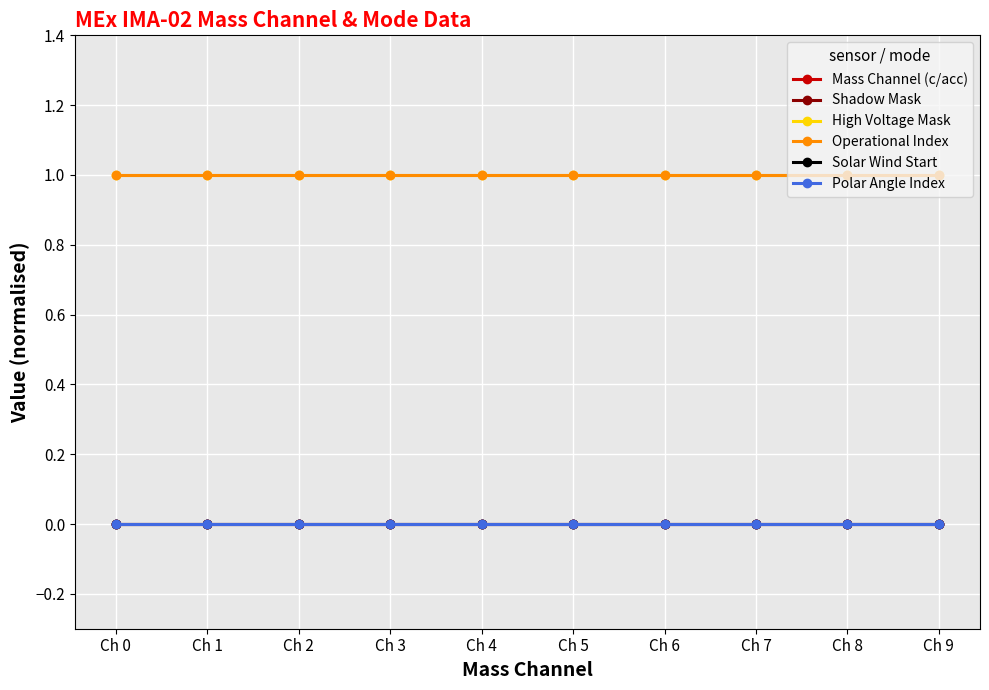

Does the chart display data point markers on the line(s)?

Yes